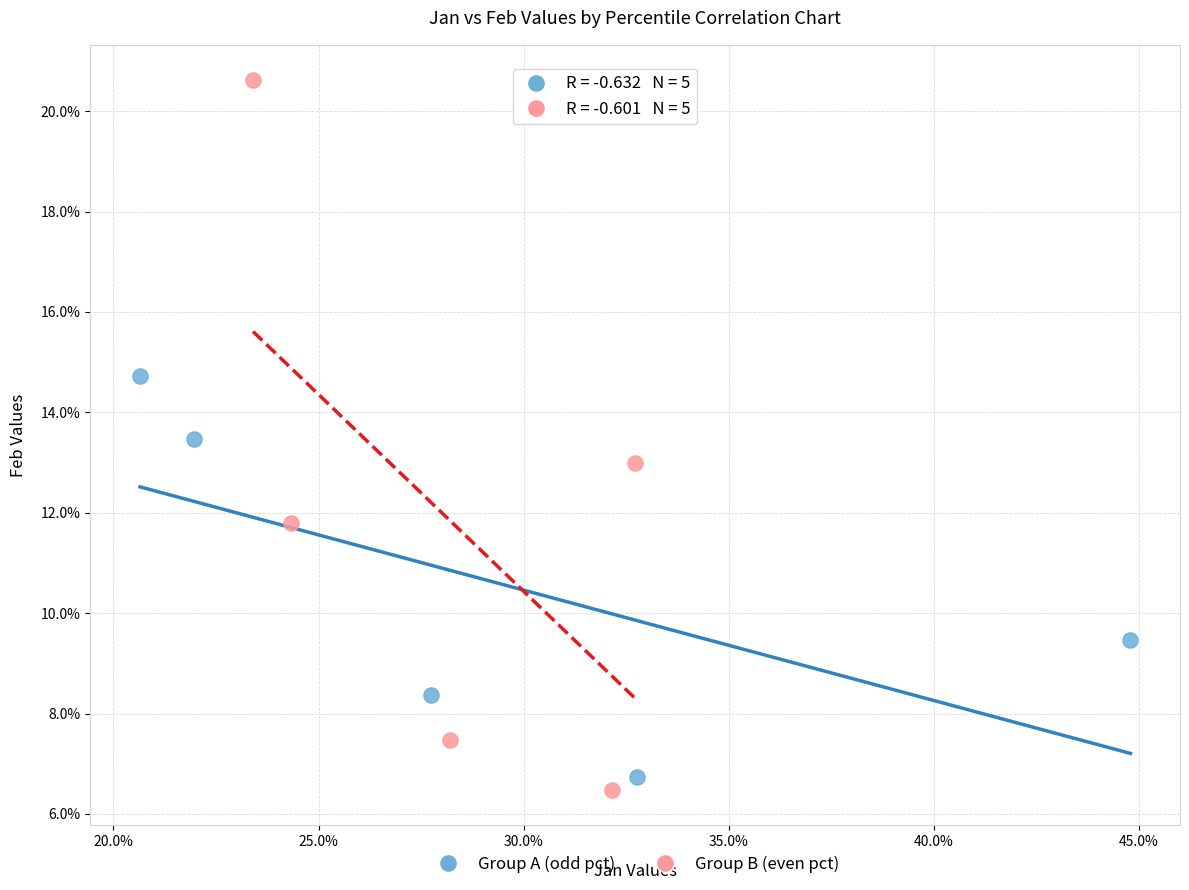

Which series contains the highest Y value?

Group B (even pct)